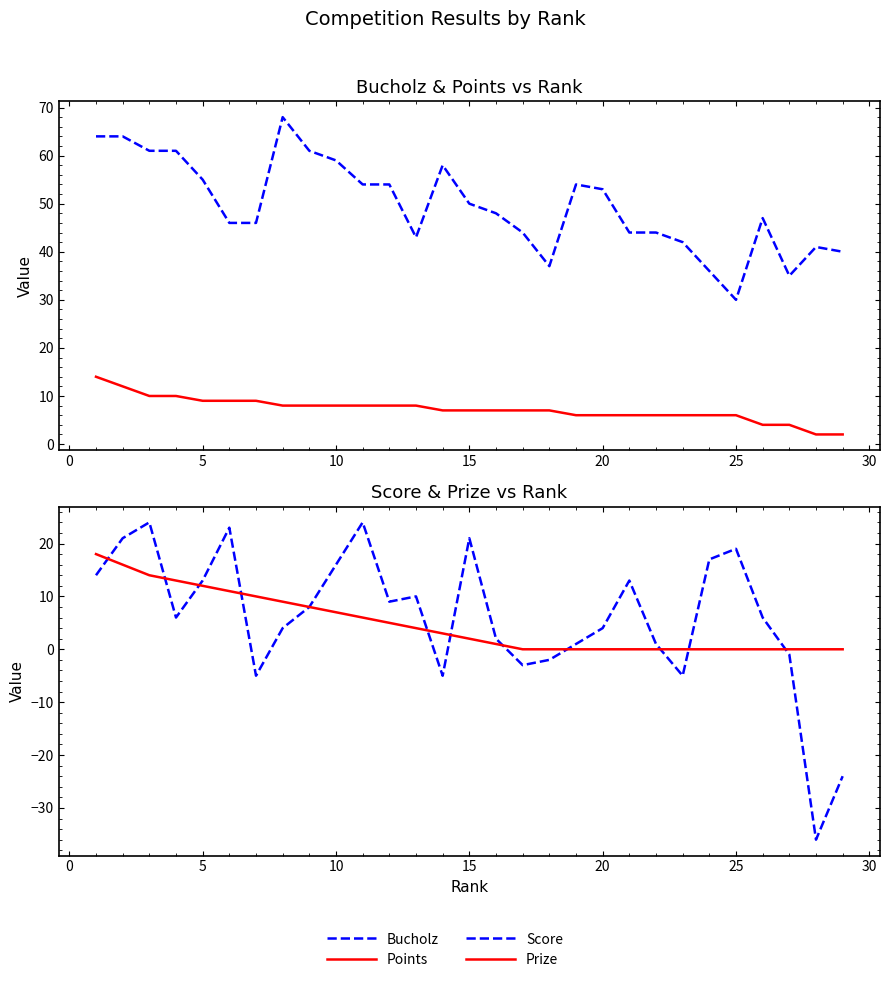

What are all the series names shown in the legend?

Bucholz, Points, Score, Prize